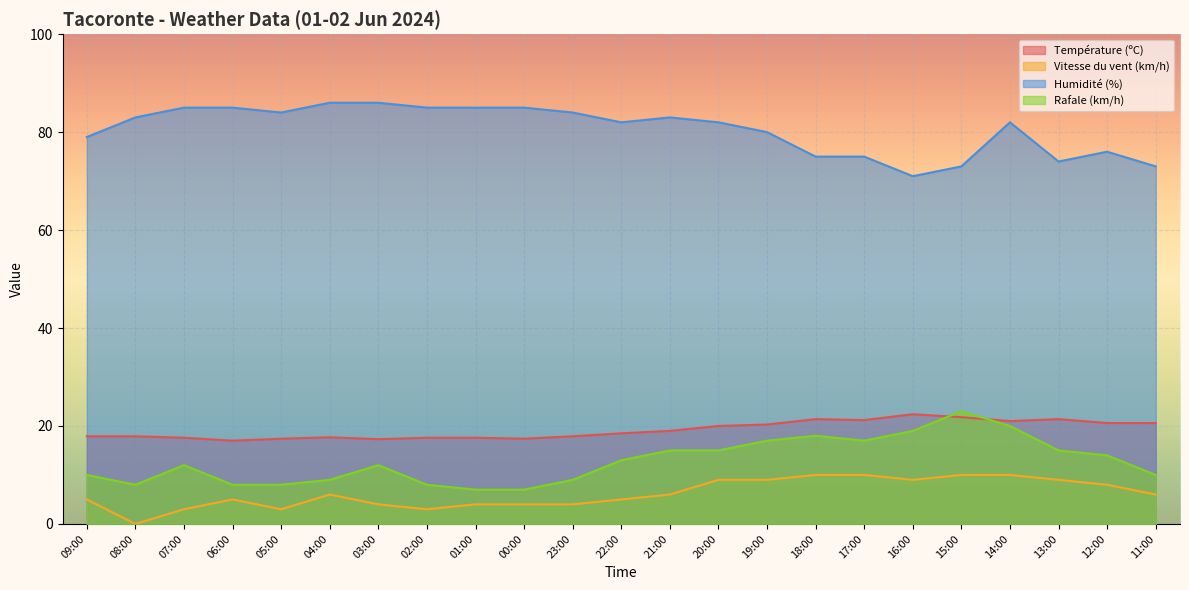

Reading left to right, what are all the values shown in this chart?

Température (ºC): 17.9	17.9	17.6	17.0	17.4	17.7	17.3	17.6	17.6	17.4	17.9	18.5	19.0	20.0	20.3	21.4	21.2	22.4	21.8	21.0	21.4	20.6	20.6
Vitesse du vent (km/h): 5.0	0.0	3.0	5.0	3.0	6.0	4.0	3.0	4.0	4.0	4.0	5.0	6.0	9.0	9.0	10.0	10.0	9.0	10.0	10.0	9.0	8.0	6.0
Humidité (%): 79.0	83.0	85.0	85.0	84.0	86.0	86.0	85.0	85.0	85.0	84.0	82.0	83.0	82.0	80.0	75.0	75.0	71.0	73.0	82.0	74.0	76.0	73.0
Rafale (km/h): 10.0	8.0	12.0	8.0	8.0	9.0	12.0	8.0	7.0	7.0	9.0	13.0	15.0	15.0	17.0	18.0	17.0	19.0	23.0	20.0	15.0	14.0	10.0